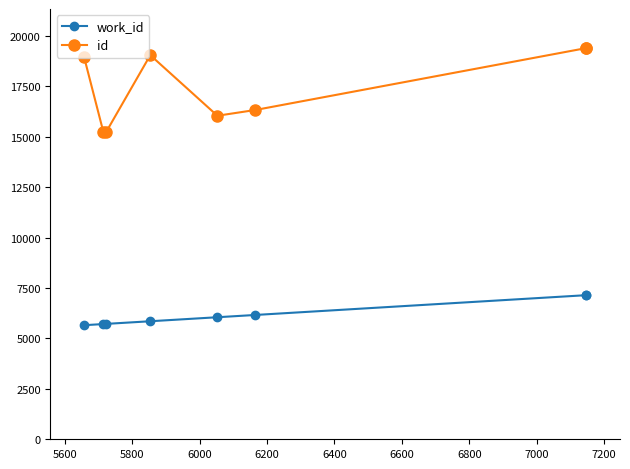

What is the smallest value displayed?

5658